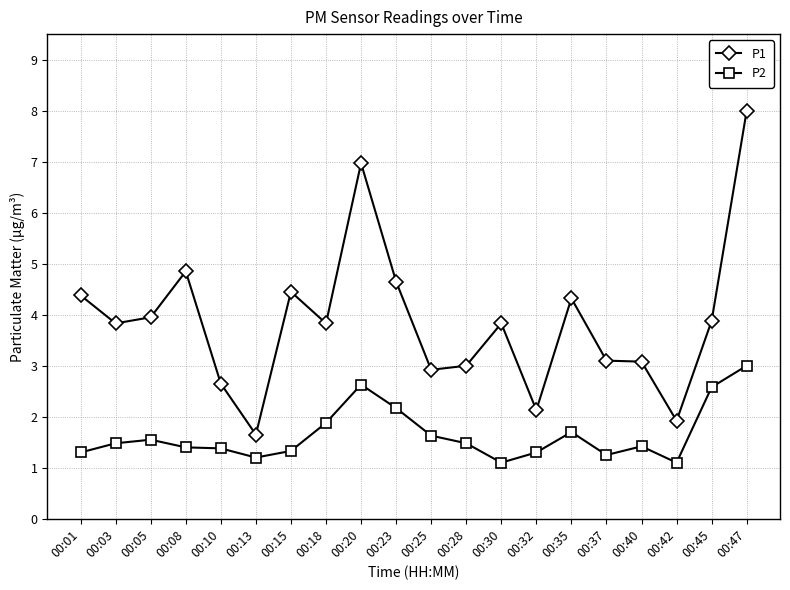

True or false: P1 has more than 2 points higher than both neighbors.

True